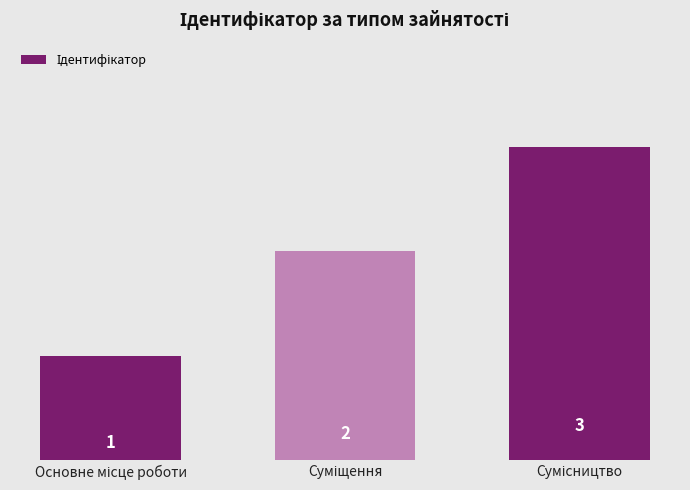

What is the maximum value shown in the chart?

3